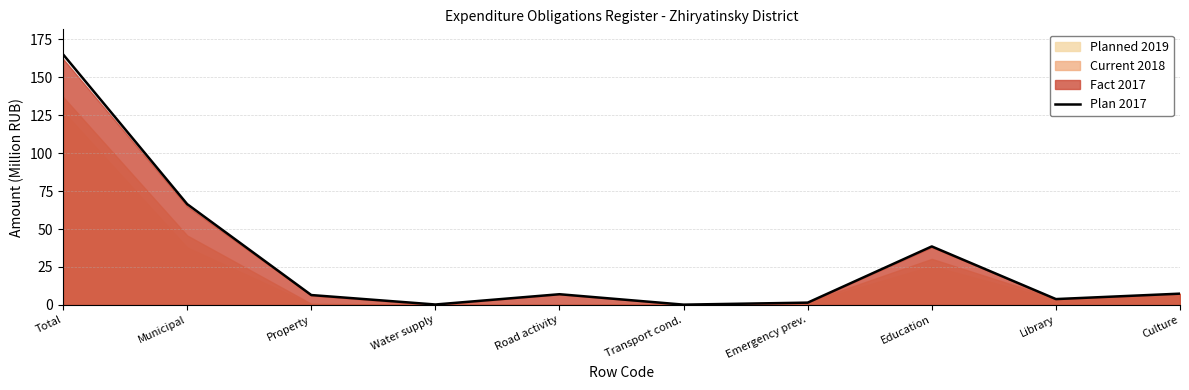

Between Culture and Transport cond., which is larger?

Culture